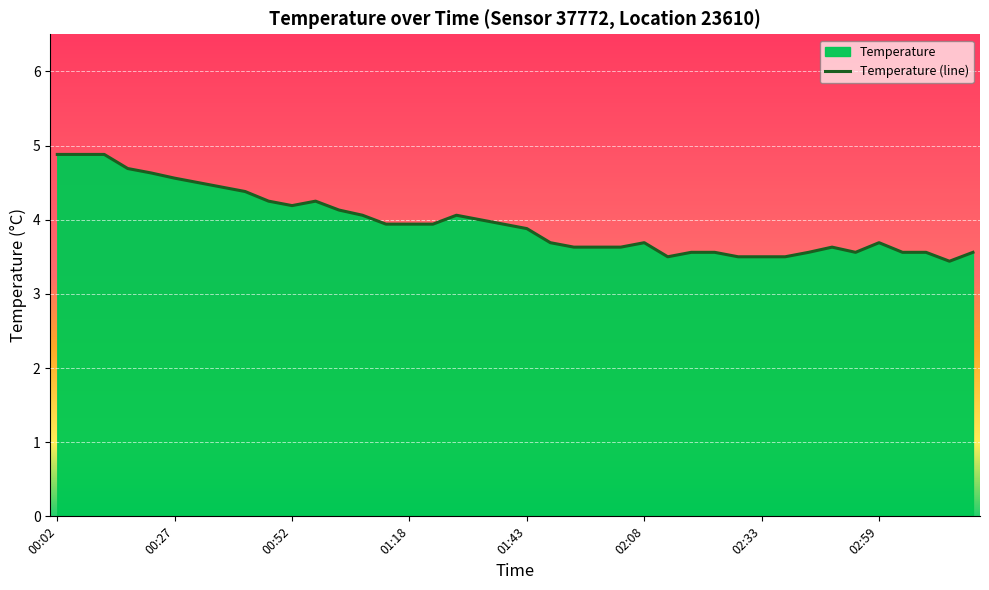

What position from the left is 03:04?

37